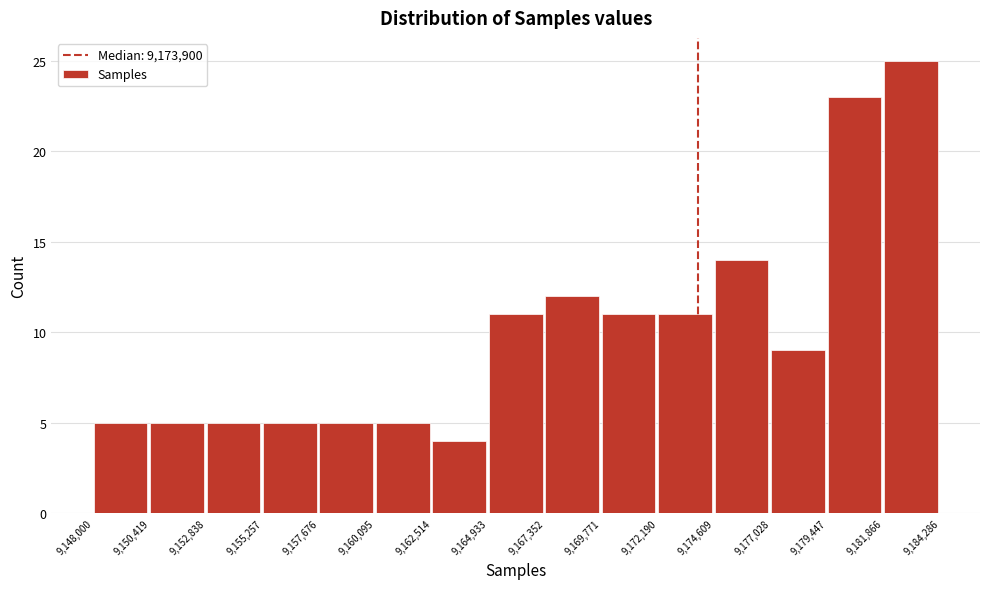

How tall is the bar that spans 9,157,676 to 9,160,095 on the x-axis? The values are not printed on the chart, so give them approximately, as read against the axis.

5